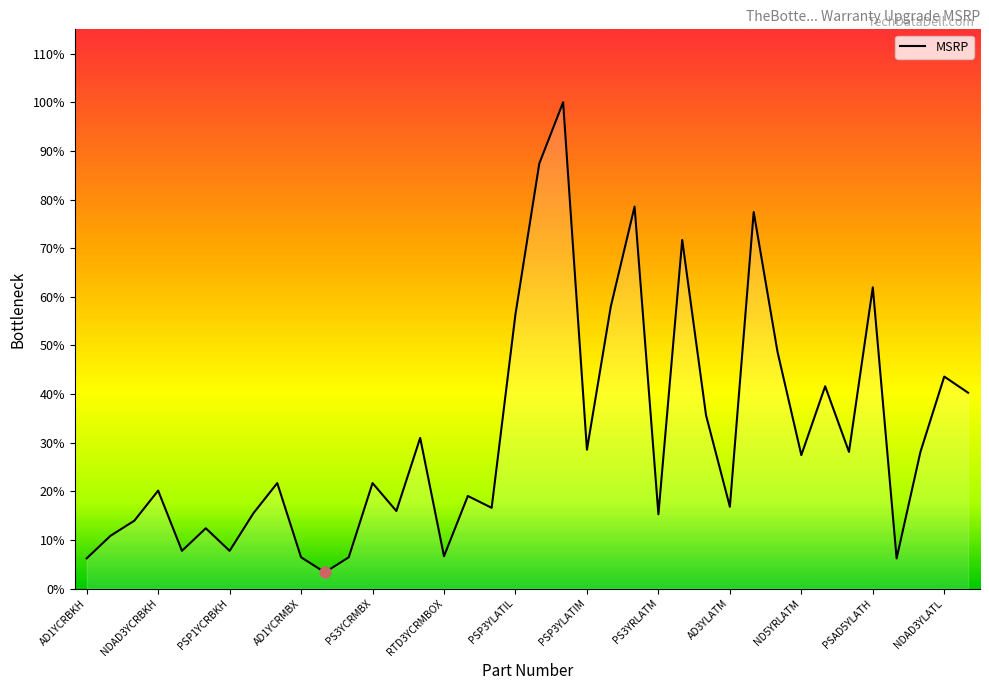

Is this an area chart (filled region under the line)?

Yes